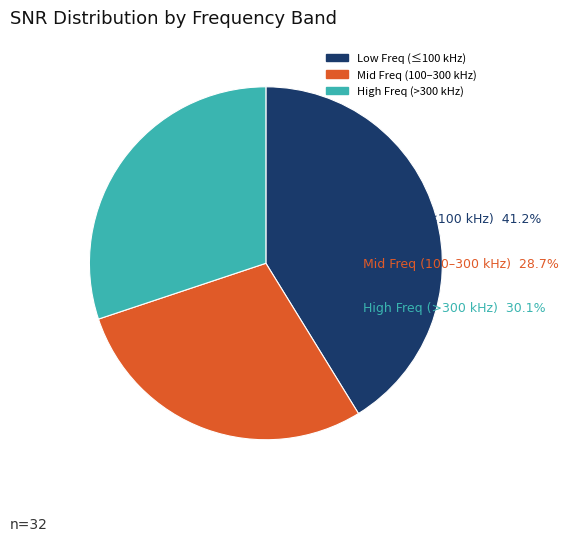

Is there a majority slice in this chart?

No